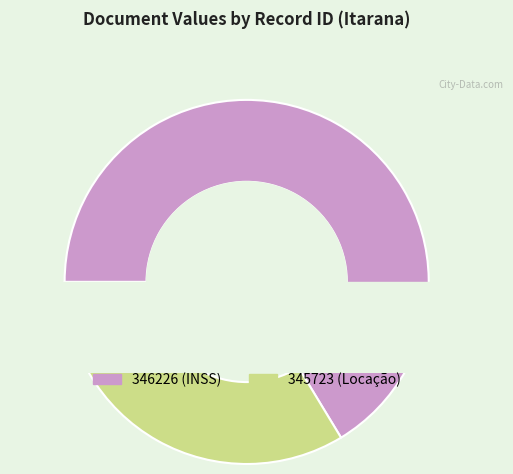

Is 345723 the majority of the pie?

No